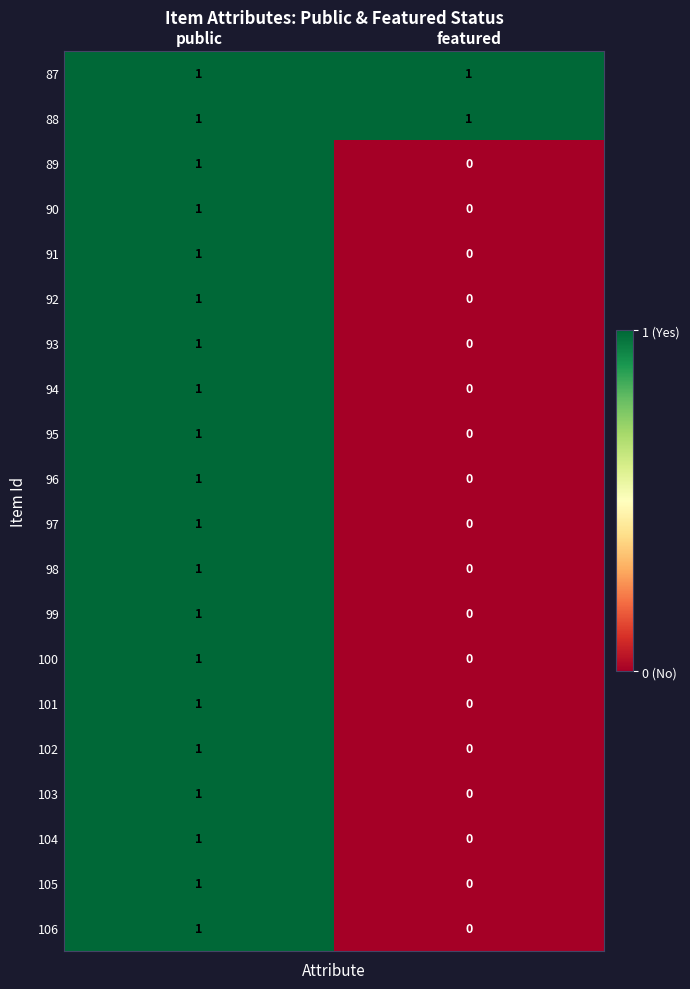

At which category is the sum across all series the highest?

public